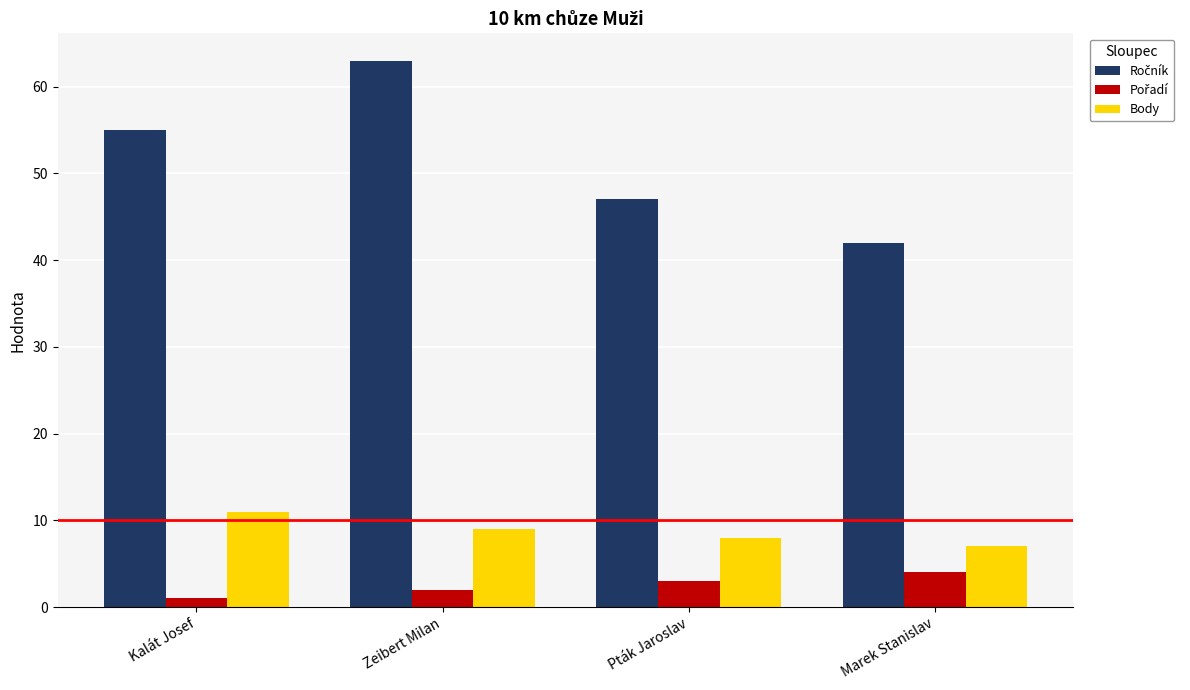

What is the maximum value shown in the chart?

63